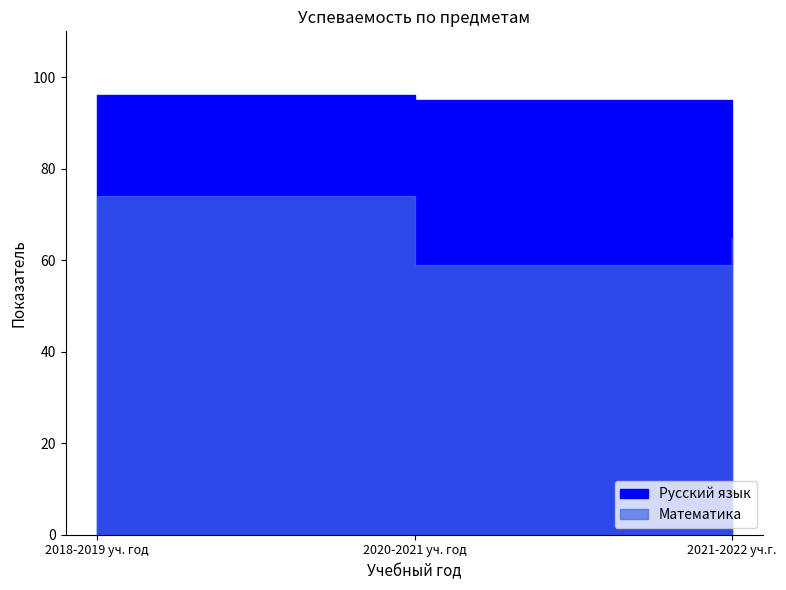

How many data points in Русский язык are less than 95?

1